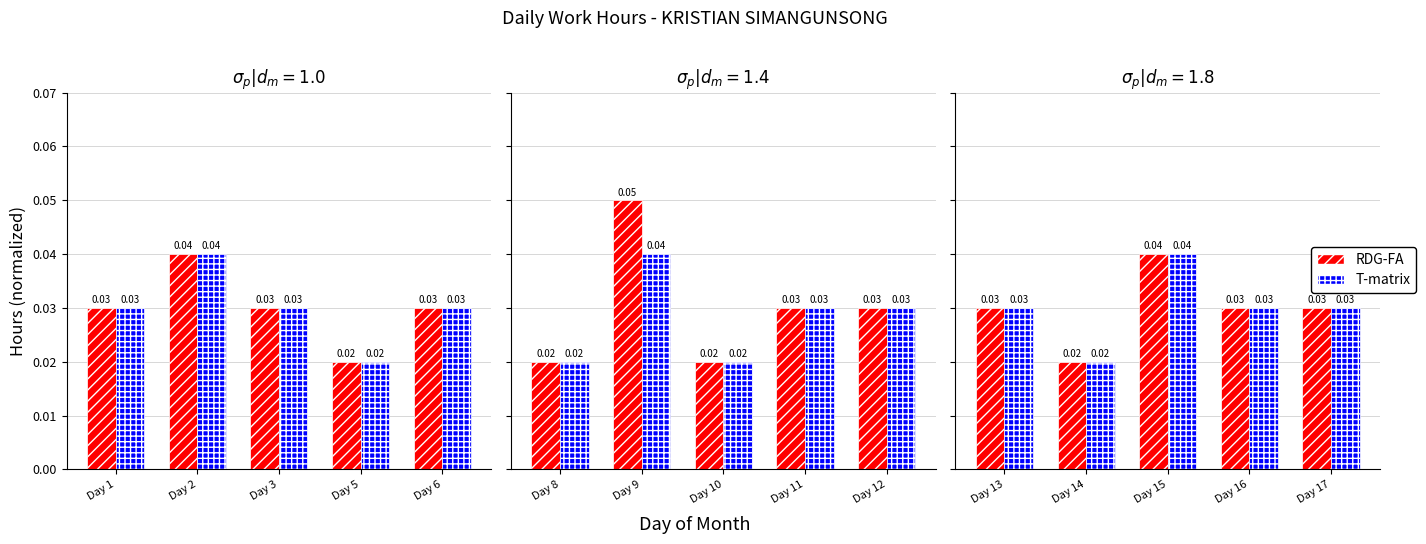

How many bars are there in each group?

2